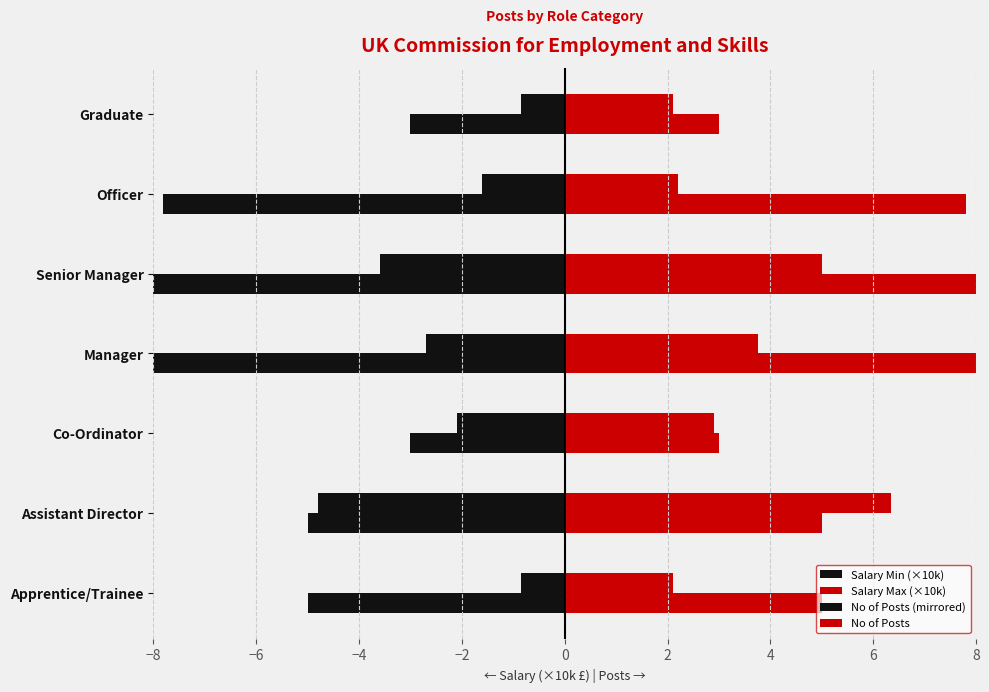

Read the No of Posts (mirrored) value at Officer.

-7.8